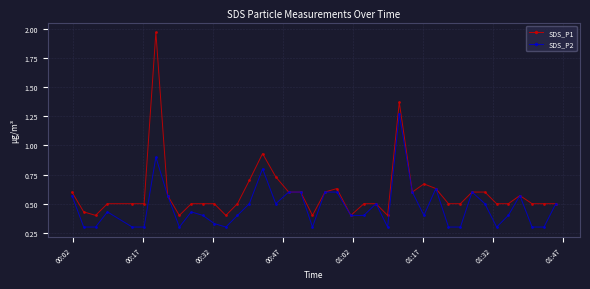

Which series has the largest range (max minus min)?

SDS_P1